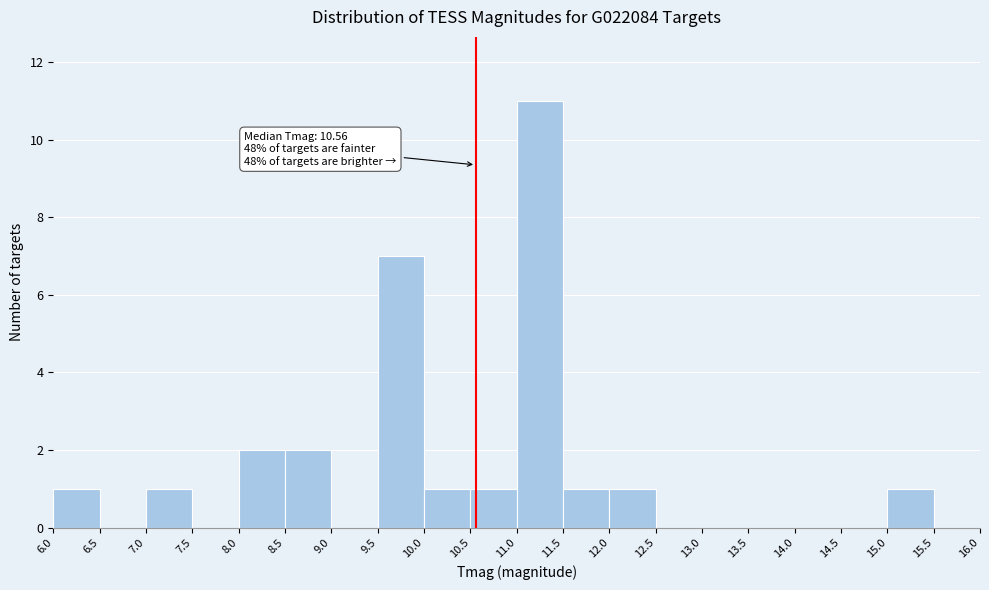

Which range on the x-axis has the tallest bar?

11.0 to 11.5